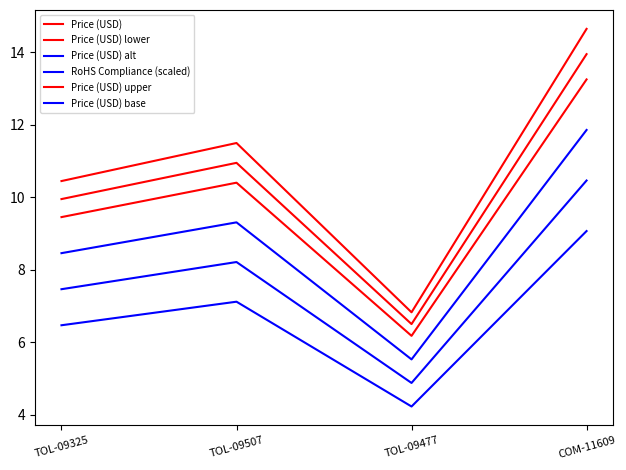

Which series has the largest total across all categories?

Price (USD) upper